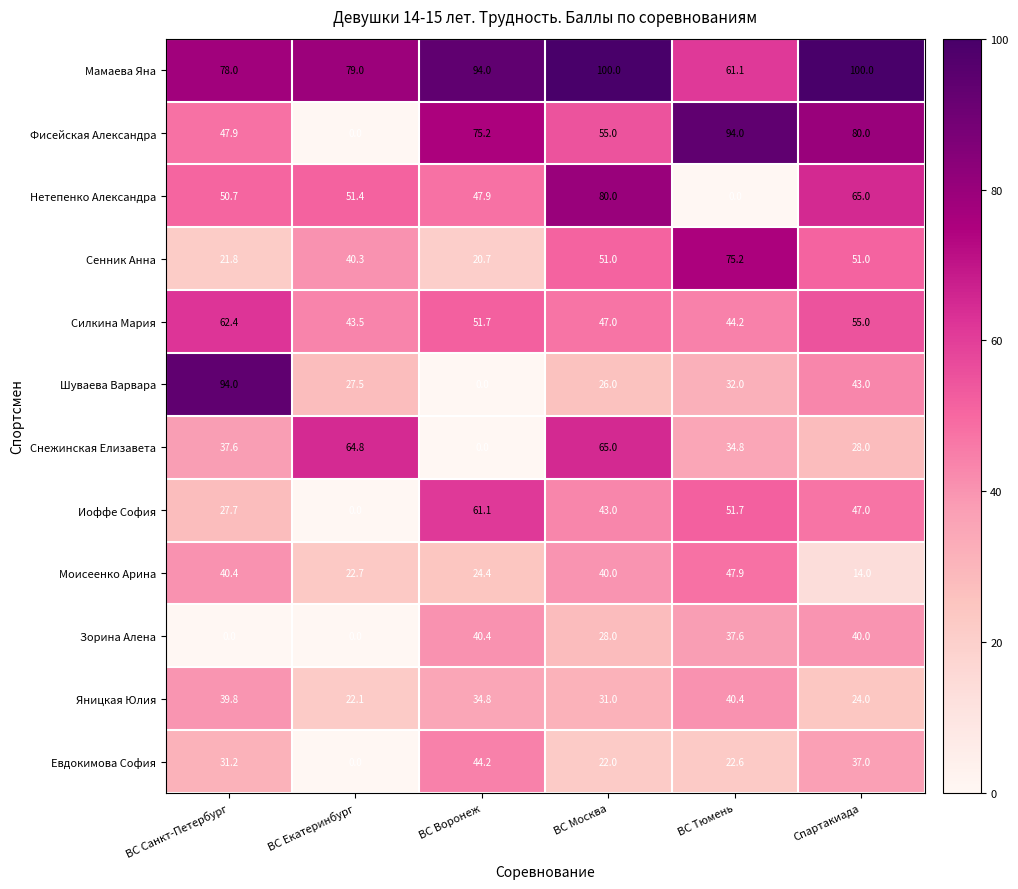

Rank the series at Спартакиада from highest to lowest value.

Мамаева Яна, Фисейская Александра, Нетепенко Александра, Силкина Мария, Сенник Анна, Иоффе София, Шуваева Варвара, Зорина Алена, Евдокимова София, Снежинская Елизавета, Яницкая Юлия, Моисеенко Арина